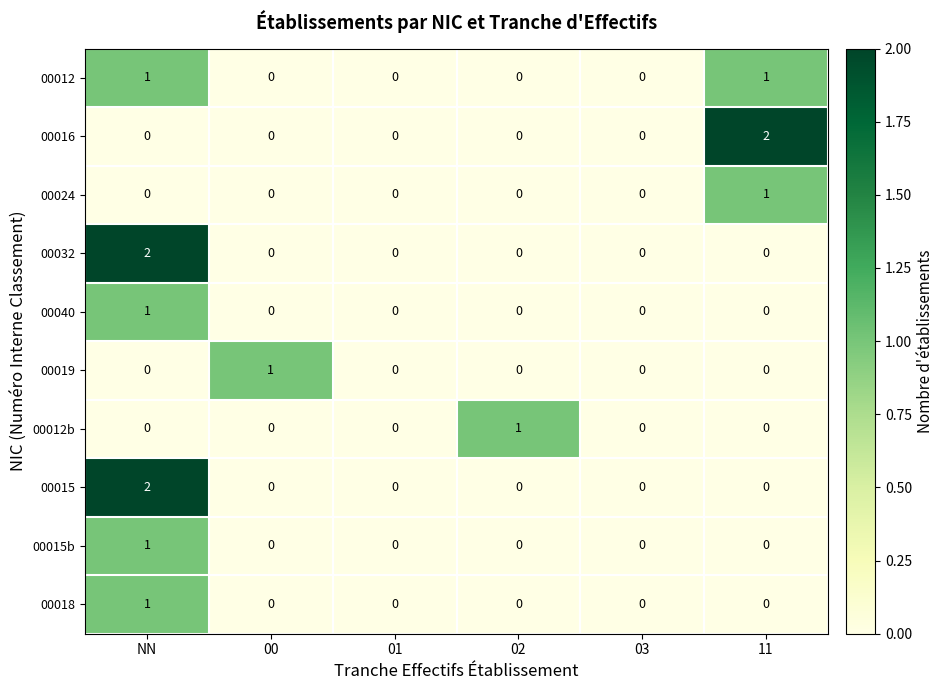

Which category has the highest value in the 00015 series?

NN